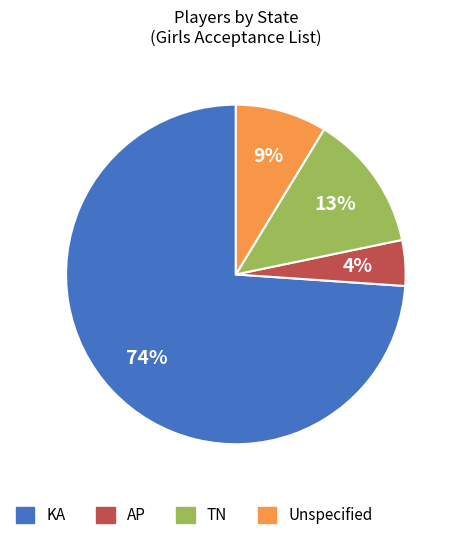

To the nearest percent, what is the difference between the largest and smallest slice percentages?

70%